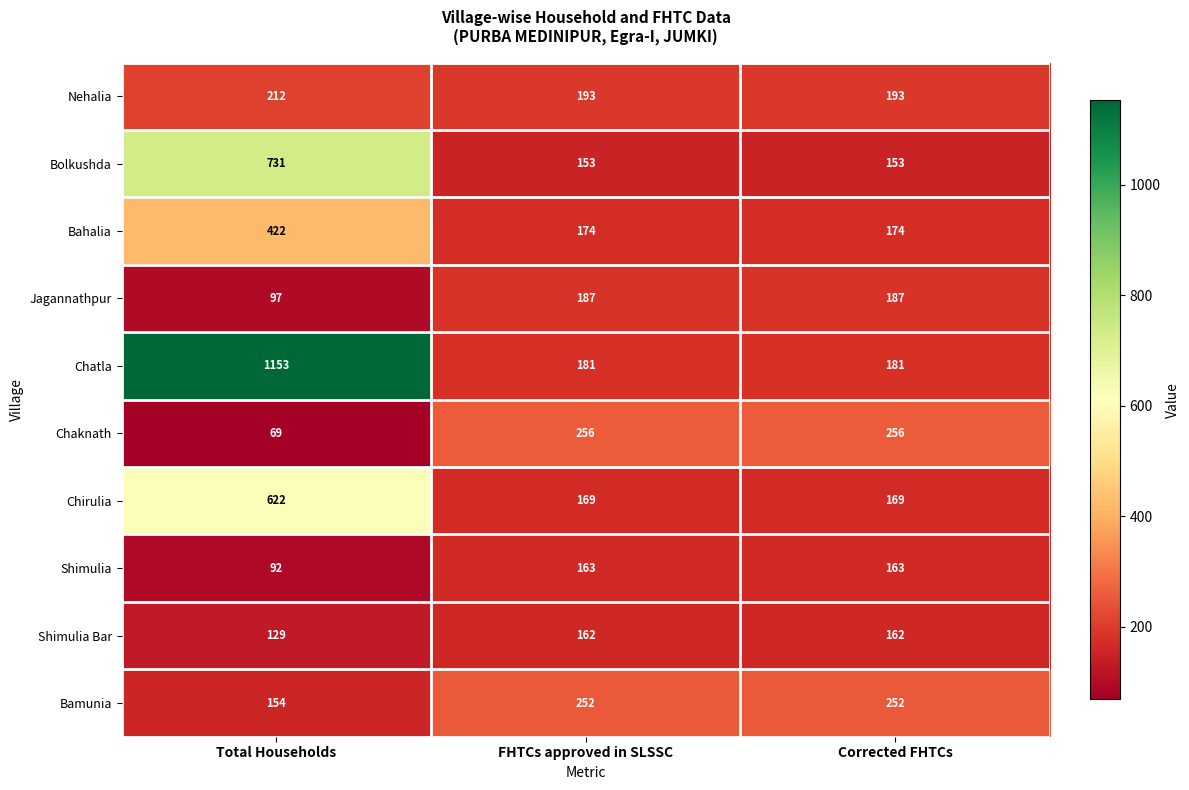

Is the value of Chatla at Total Households greater than the value of Shimulia Bar at Total Households?

Yes